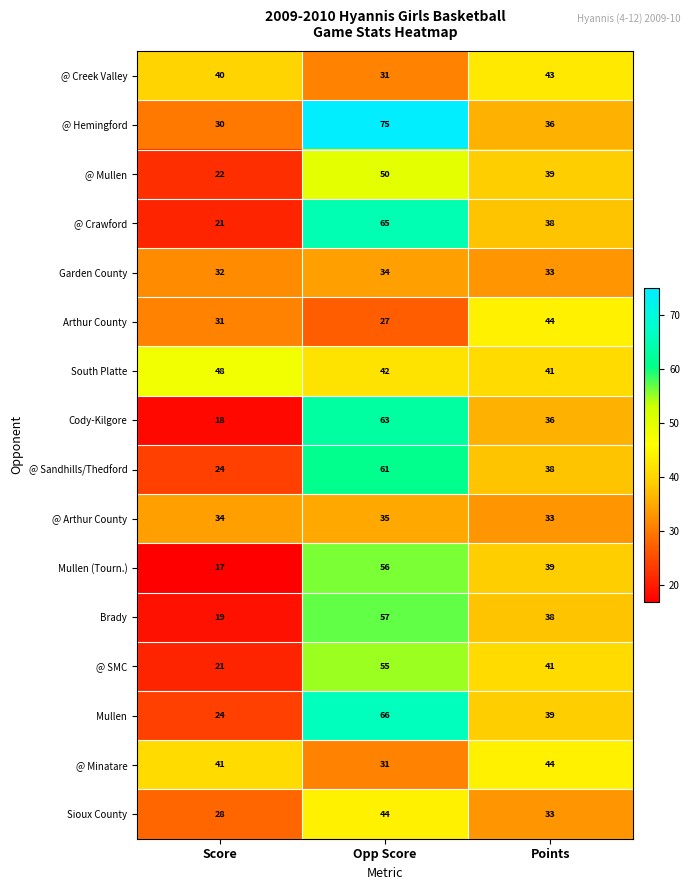

Where is @ Sandhills/Thedford nearest to the value 42?

Points